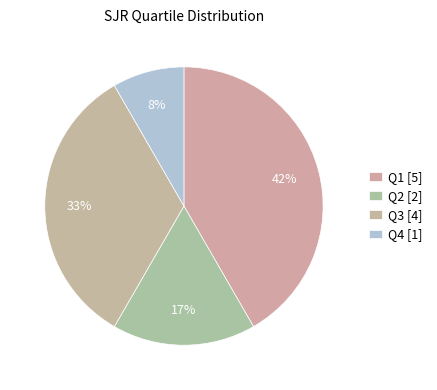

How much of the chart is everything except Q4?

91.7%